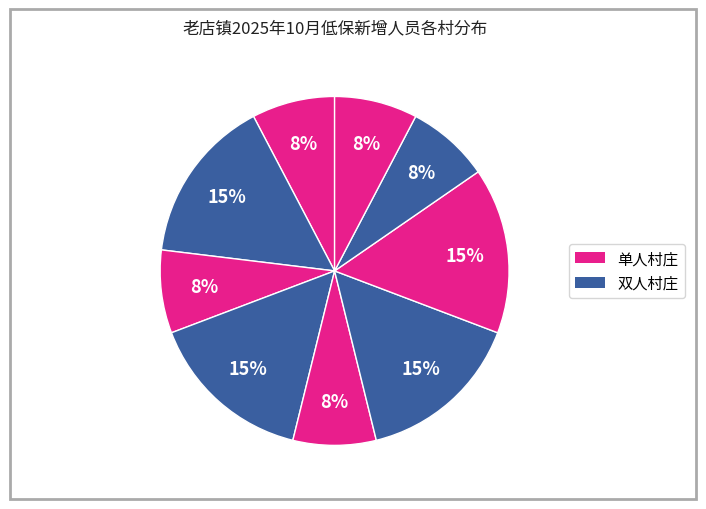

How many slices are in this pie chart?

9